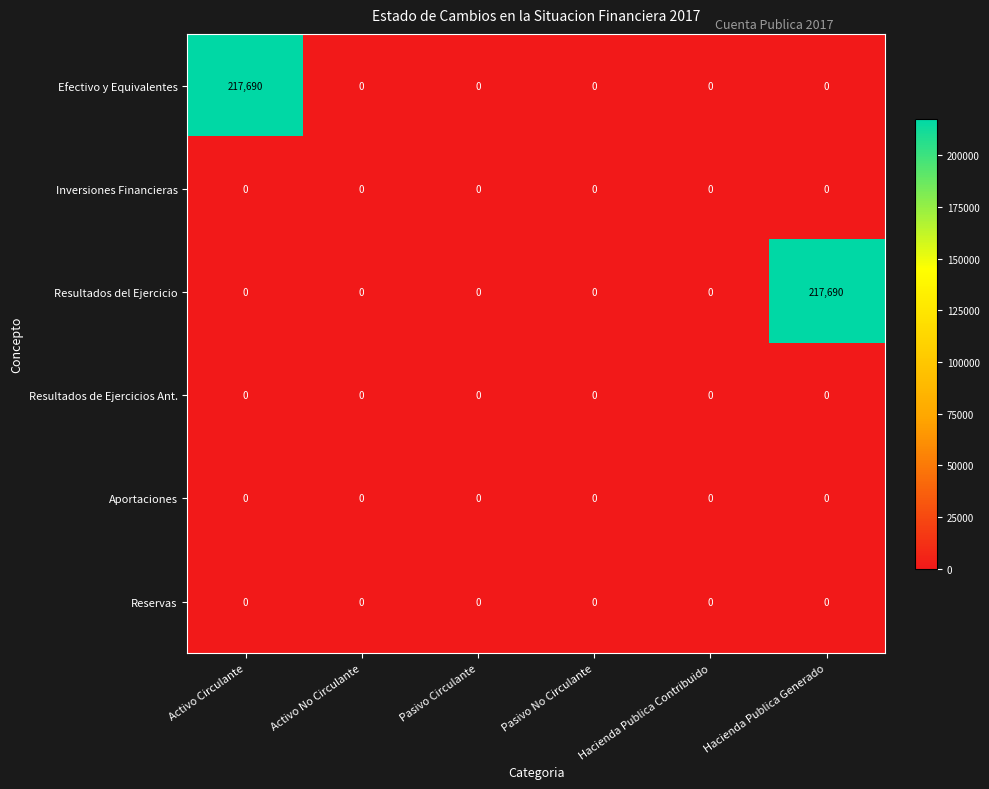

What is the greatest value displayed?

217690